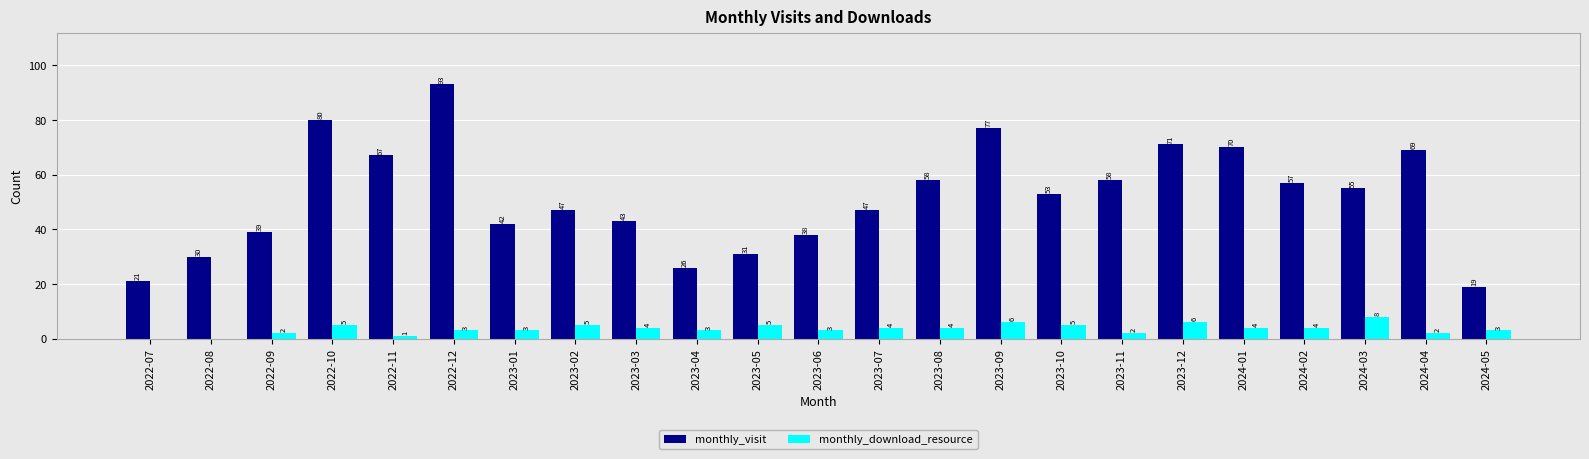

Which series has the largest range (max minus min)?

monthly_visit